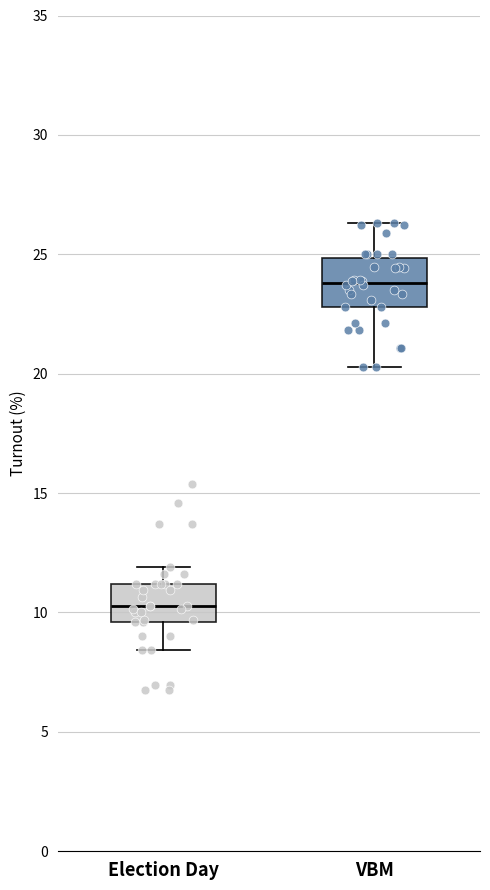

Reading left to right, transcribe this box plot: for each box, give where its median line is, the range the box spans, and where its two whiskers end, as read against the y-axis. The values are not printed on the chart, so give them approximately, as read against the axis.

Election Day: median 10.5, box 9.5 to 11.0, whiskers 8.5 to 12.0
VBM: median 24.0, box 23.0 to 25.0, whiskers 20.5 to 26.5